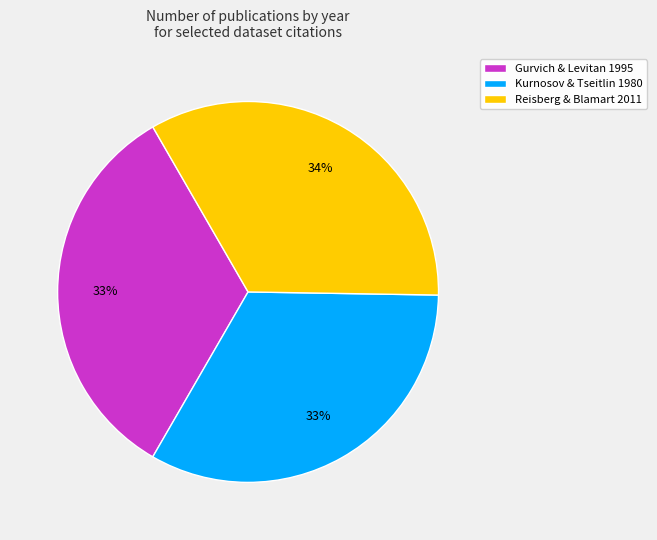

To the nearest percent, what is the combined percentage of Gurvich & Levitan 1995 and Kurnosov & Tseitlin 1980?

66%